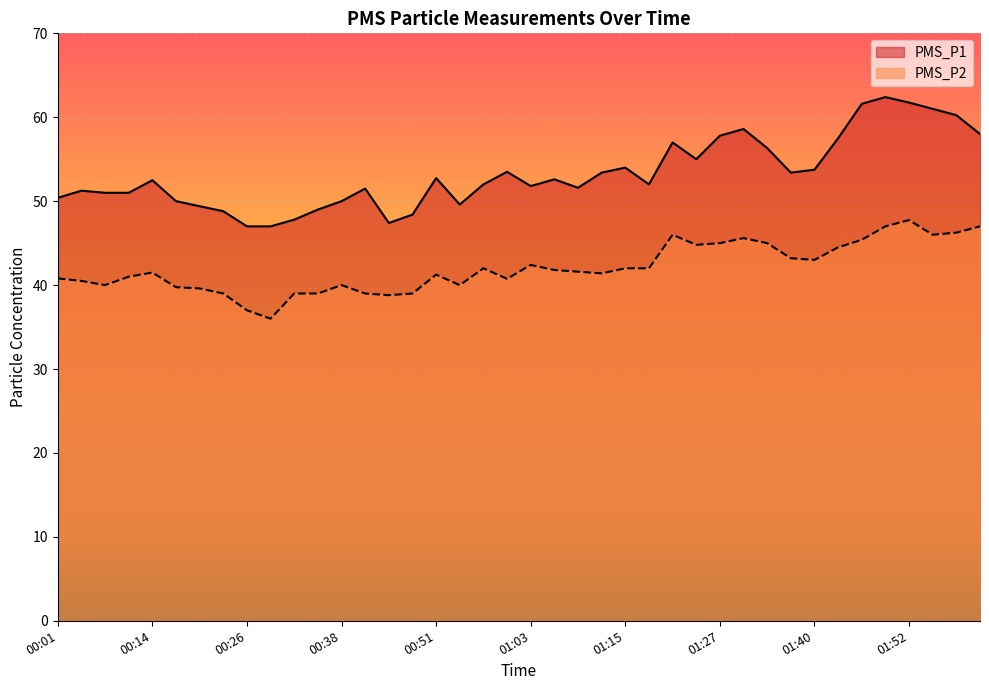

Where is the first local maximum for PMS_P2?

00:14